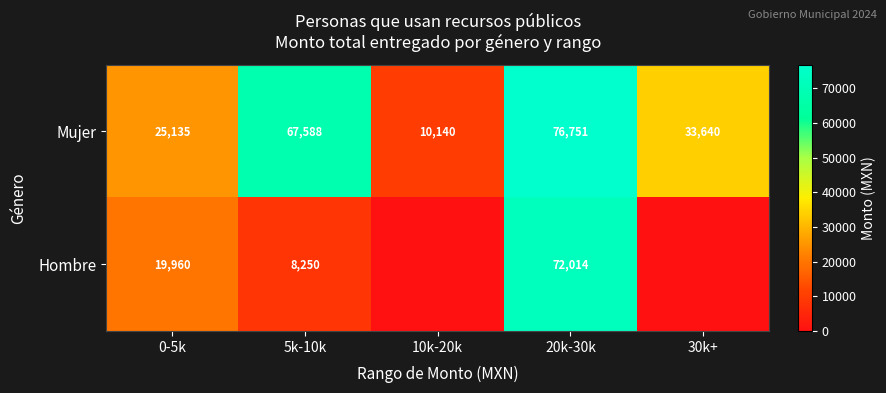

At which label is Mujer closest to 43445?

30k+